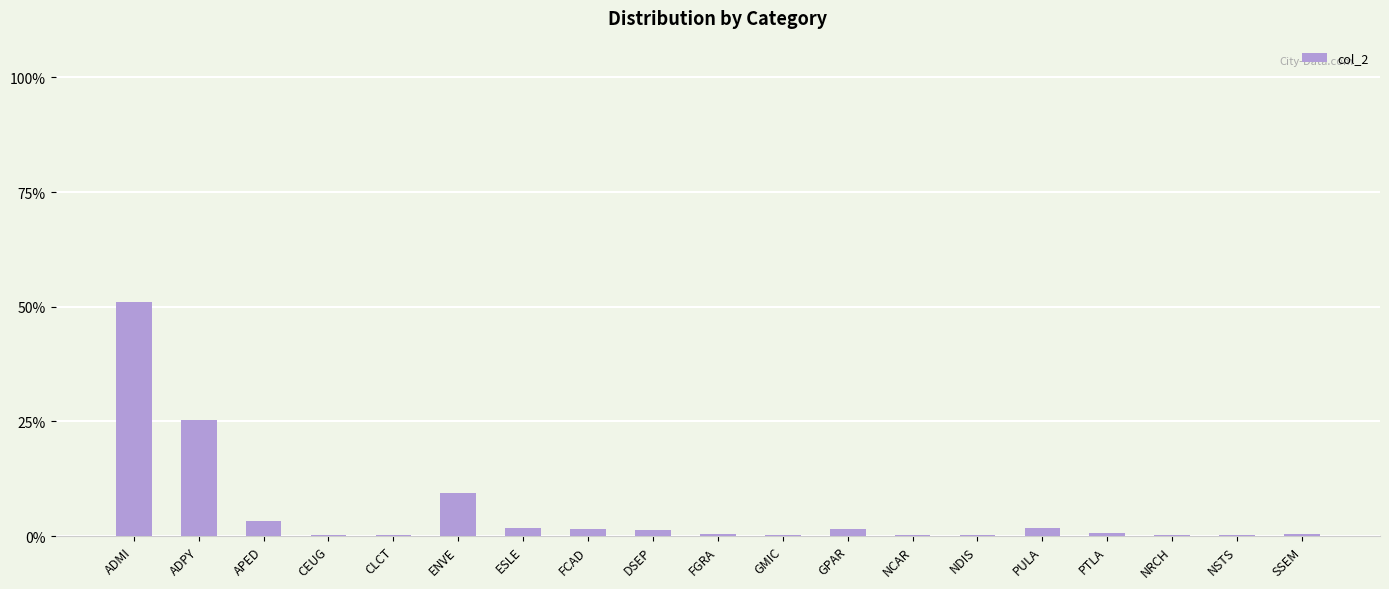

What is the difference between the values at ESLE and ADMI?

199